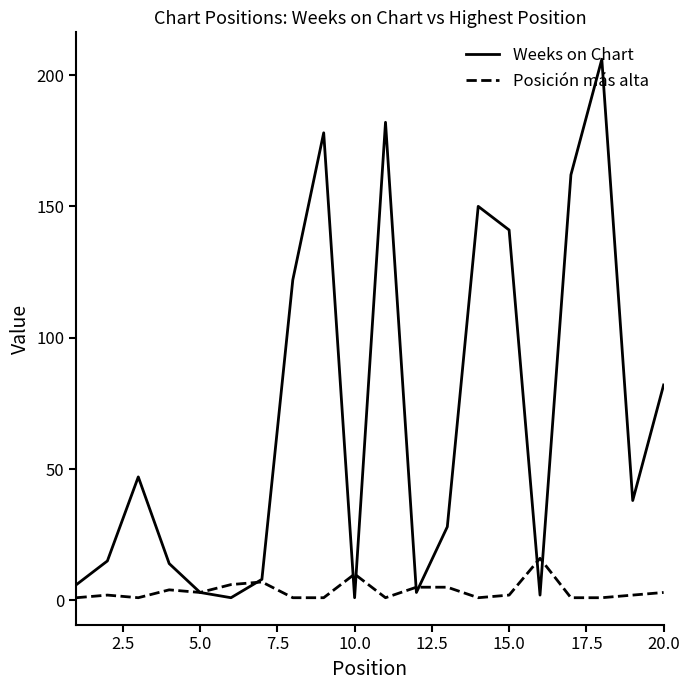

Which series has the largest total across all categories?

Weeks on Chart